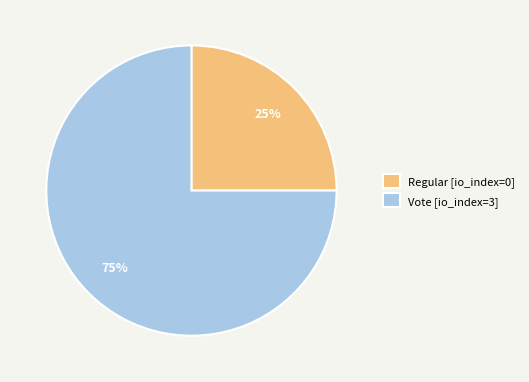

True or false: Vote [io_index=3] accounts for 75% of the total.

True